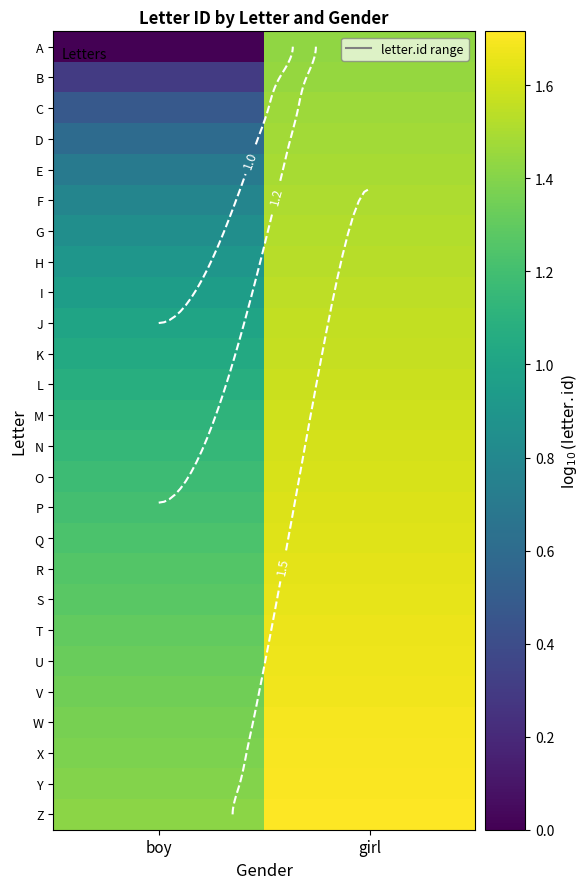

What is the average value of the M series?

1.4